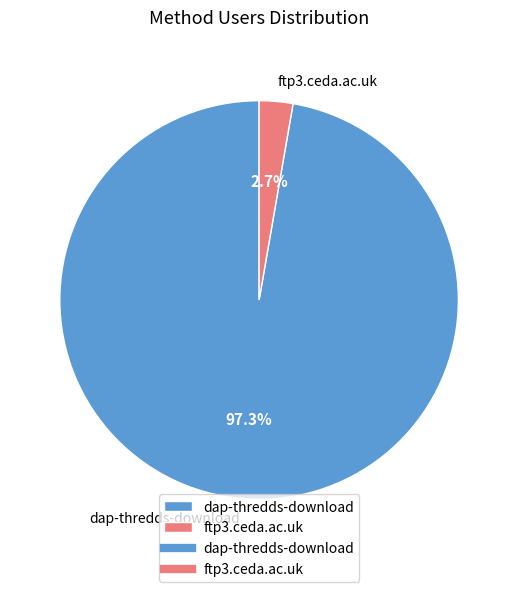

To the nearest percent, what is the average slice percentage?

50%